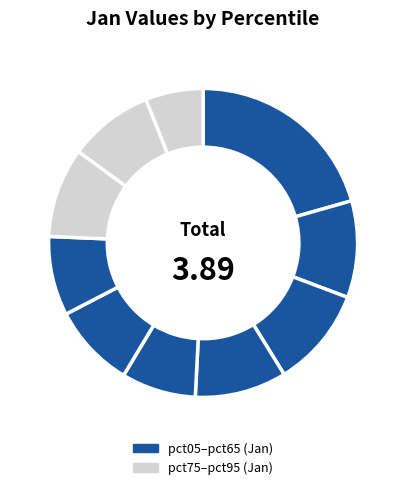

Count the number of slices in the pie.

10